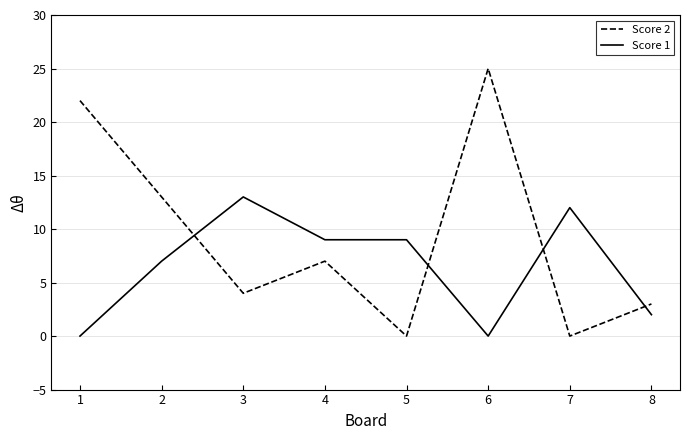

Rank the series at 1 from lowest to highest value.

Score 1, Score 2